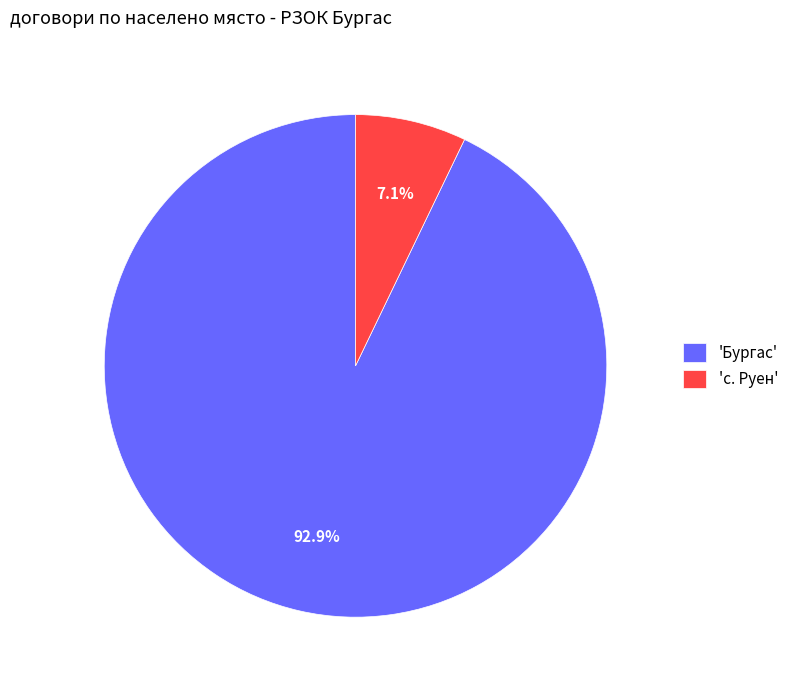

Rank the categories by value from lowest to highest.

'с. Руен', 'Бургас'